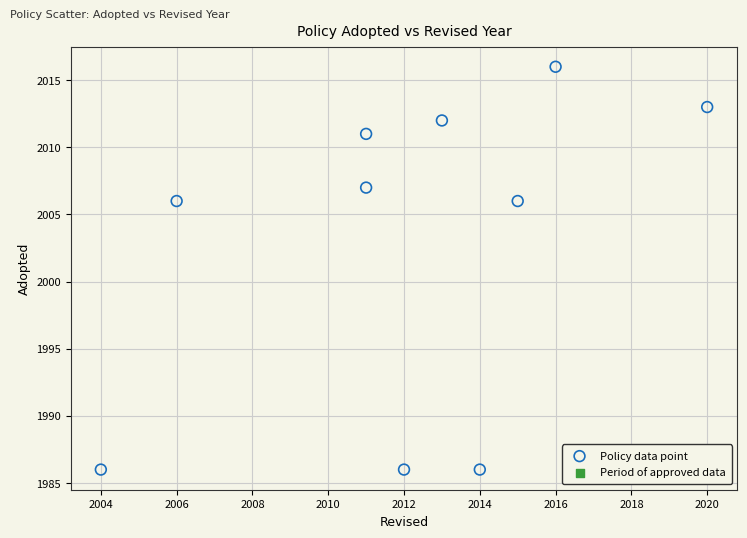

What is the average X value?

2012